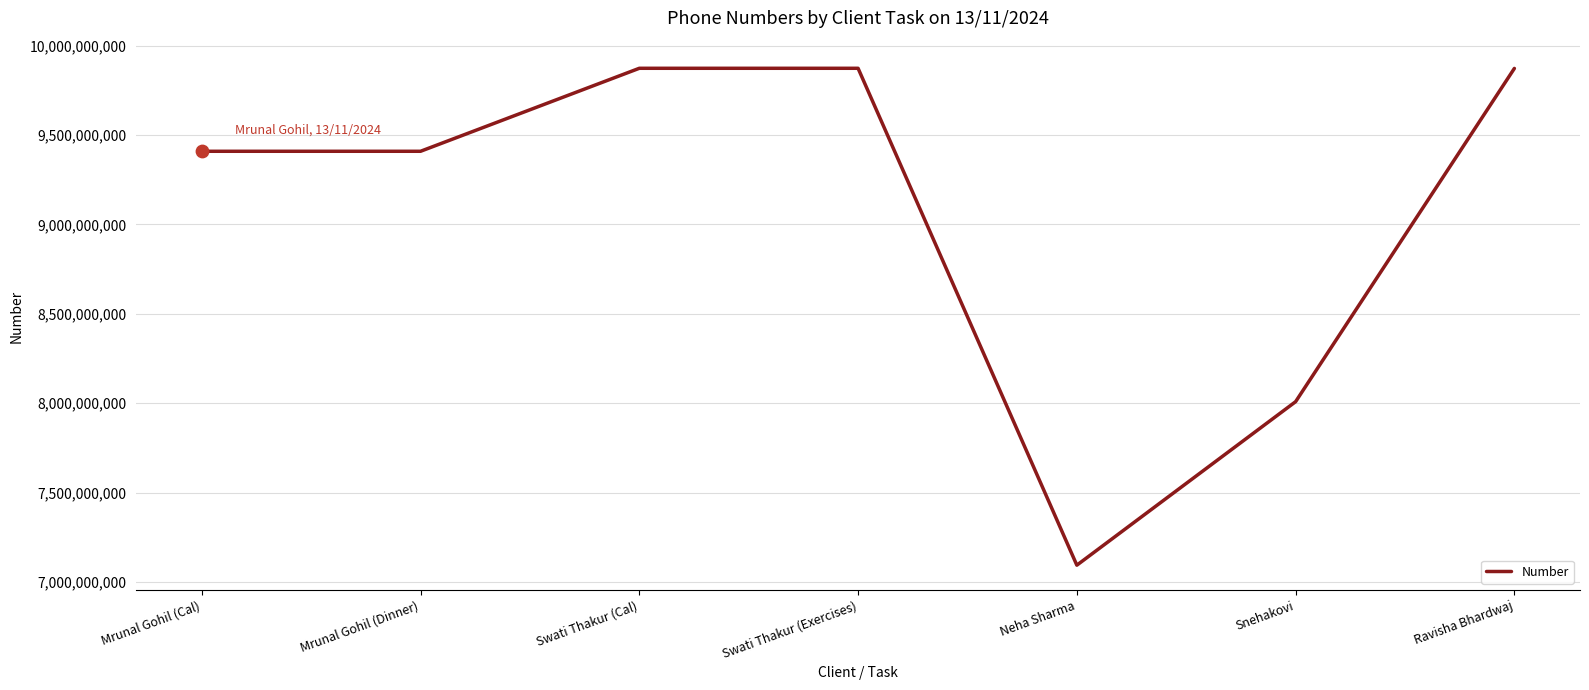

What is the change in value from Mrunal Gohil (Dinner) to Ravisha Bhardwaj?

+463420865